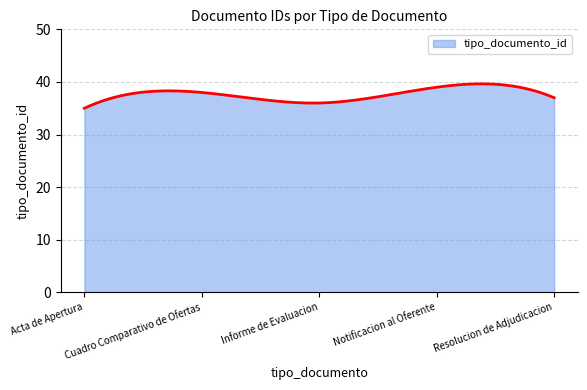

What is the greatest value displayed?

39.6